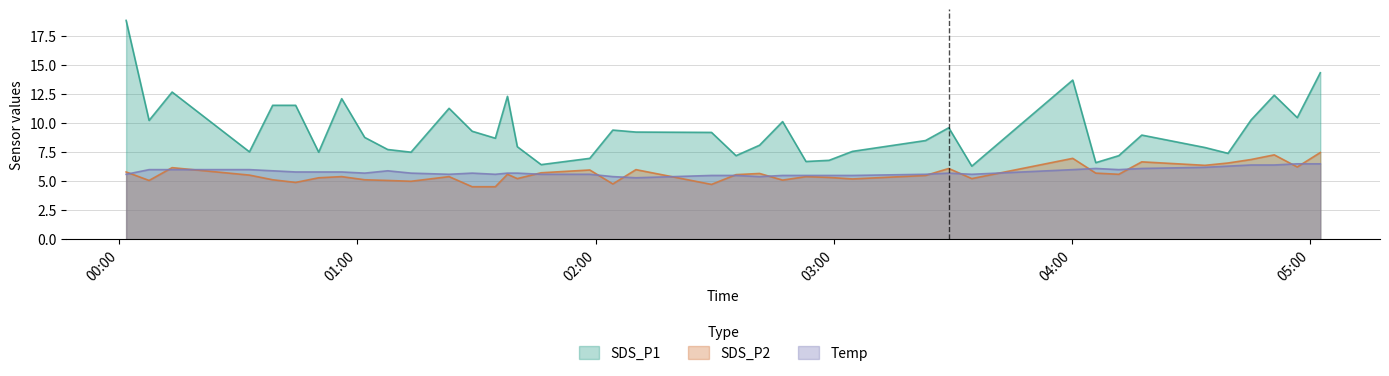

Does the chart display data point markers on the line(s)?

No